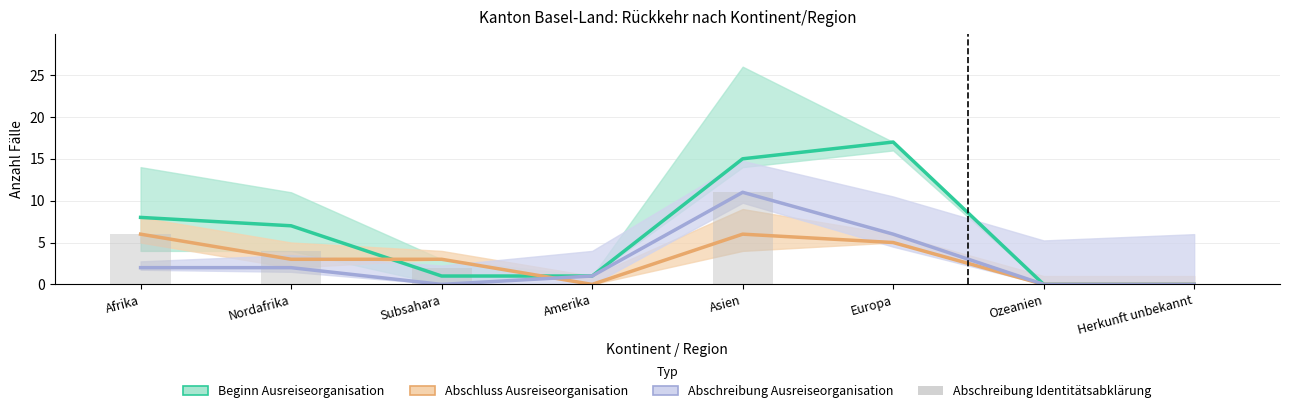

List the series in order of their peak value, highest first.

Beginn Ausreiseorganisation, Abschreibung Ausreiseorganisation, Abschreibung Identitätsabklärung, Abschluss Ausreiseorganisation